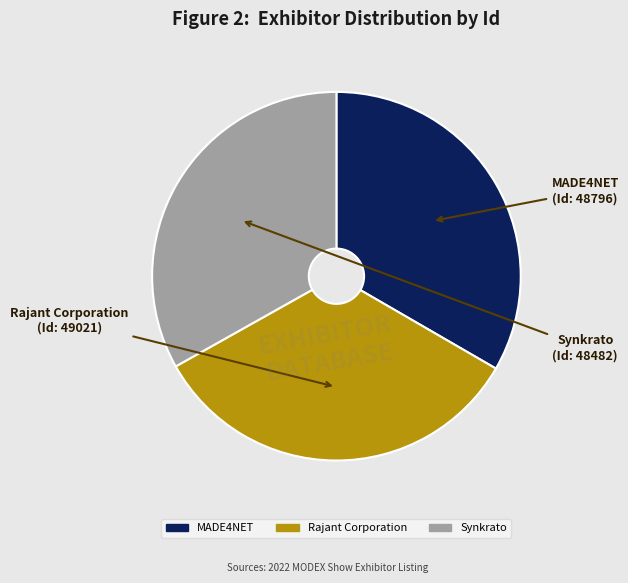

Does MADE4NET account for over 50% of the chart?

No